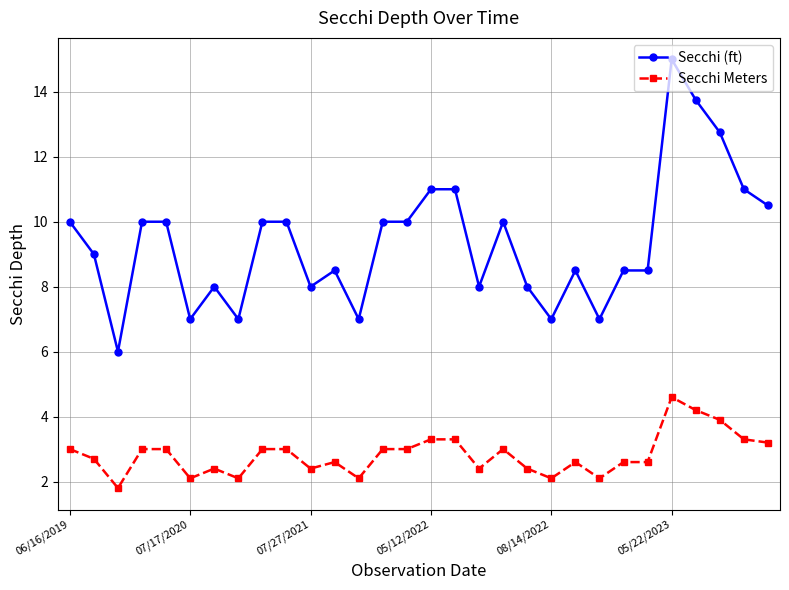

Rank the series by their average value, from lowest to highest.

Secchi Meters, Secchi (ft)